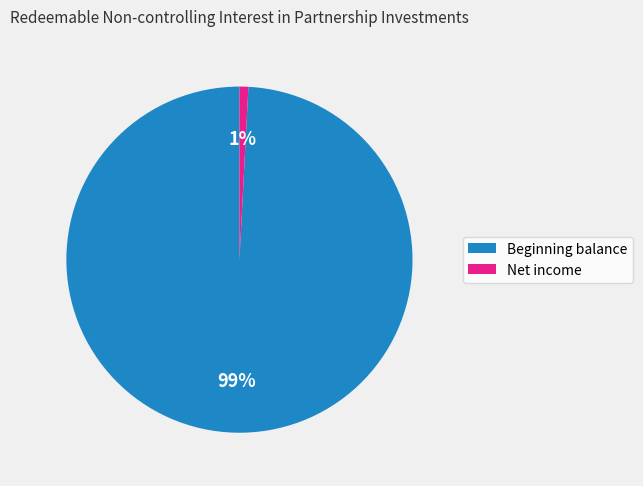

Is there any slice that represents more than half of the pie?

Yes